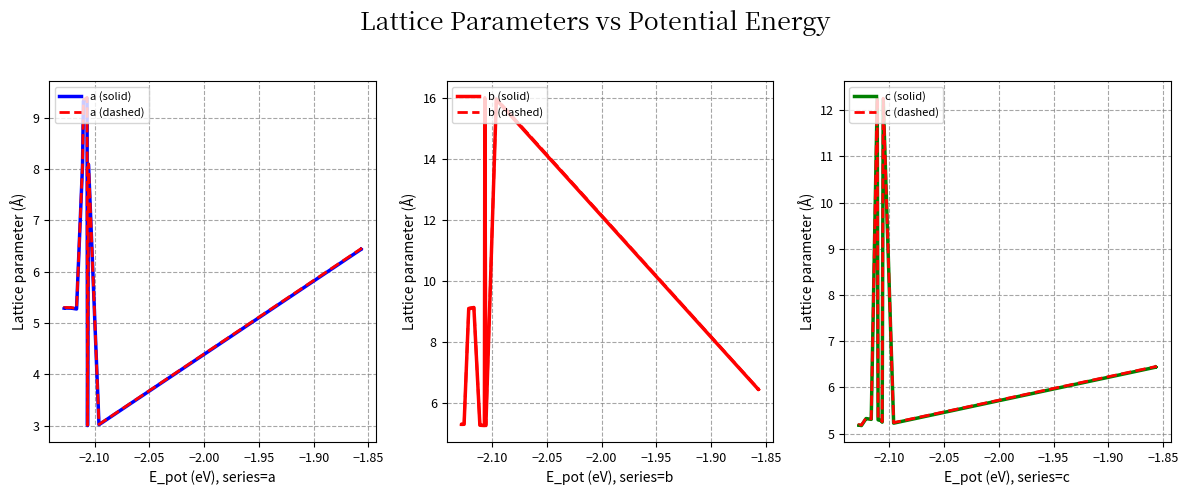

The value of c (dashed) at 8 is 2.0. True or false?

False